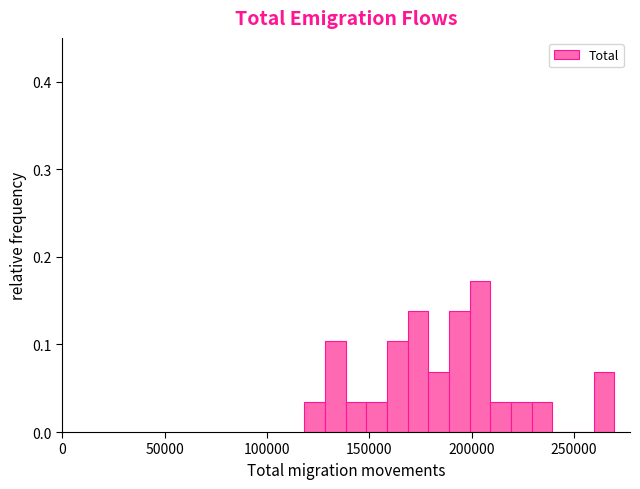

Around what value on the x-axis is the tallest bar? Give the approximate position of its centre, as read against the axis.

205000